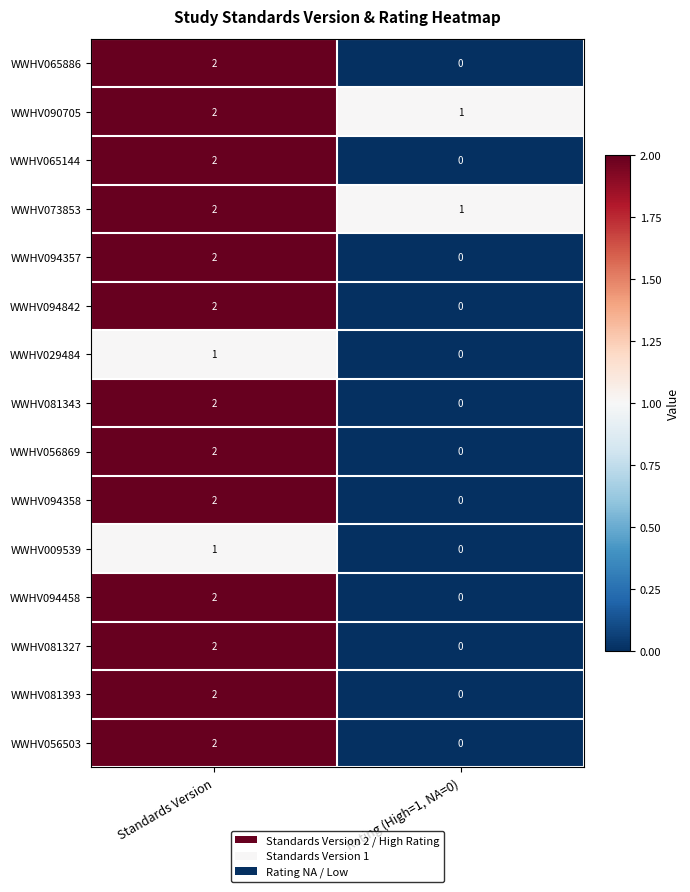

Which category has the highest value across all series?

Standards Version